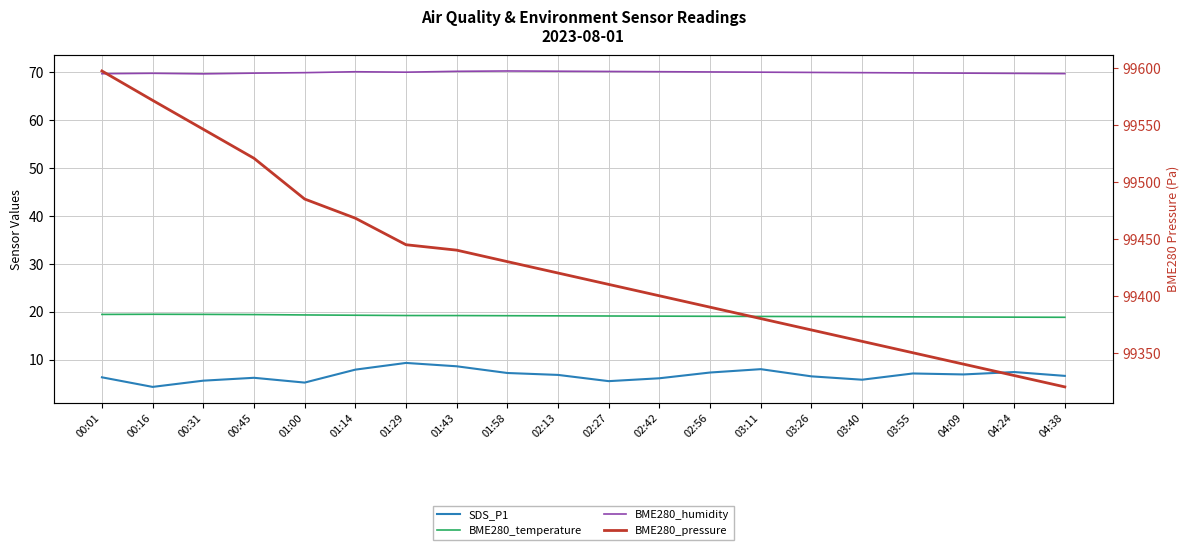

Reading right to left, what are all the values shown in this chart?

SDS_P1: 6.6	7.4	6.9	7.1	5.8	6.5	8.0	7.3	6.1	5.5	6.8	7.2	8.6	9.3	7.9	5.2	6.2	5.6	4.3	6.3
BME280_temperature: 18.8	18.9	18.9	18.9	18.9	19.0	19.0	19.0	19.1	19.1	19.1	19.1	19.2	19.2	19.2	19.3	19.4	19.4	19.4	19.4
BME280_humidity: 69.7	69.7	69.8	69.8	69.8	69.9	70.0	70.0	70.0	70.1	70.2	70.2	70.1	70.0	70.0	69.8	69.8	69.6	69.7	69.6
BME280_pressure: 99320.0	99330.0	99340.0	99350.0	99360.0	99370.0	99380.0	99390.0	99400.0	99410.0	99420.0	99430.0	99440.1	99444.8	99468.1	99485.0	99520.8	99546.2	99571.6	99597.4